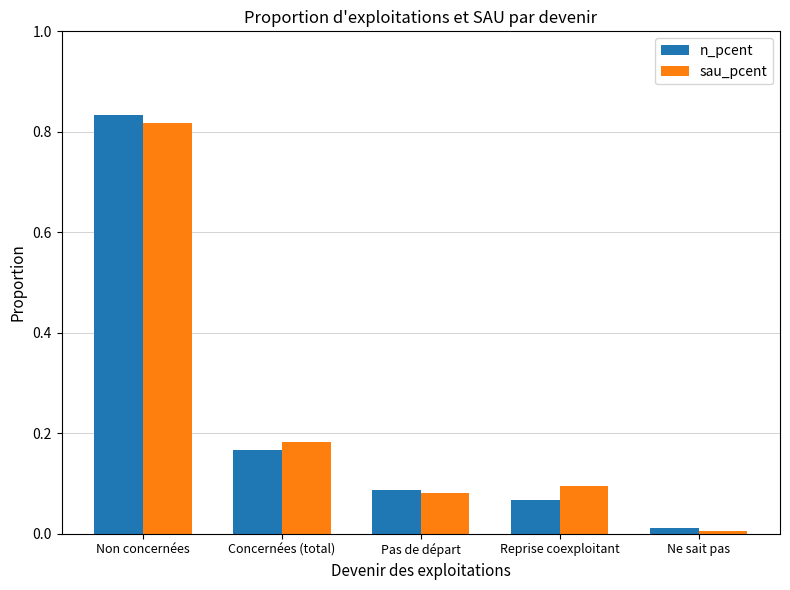

Is the value of n_pcent at Pas de départ greater than the value of sau_pcent at Concernées (total)?

No